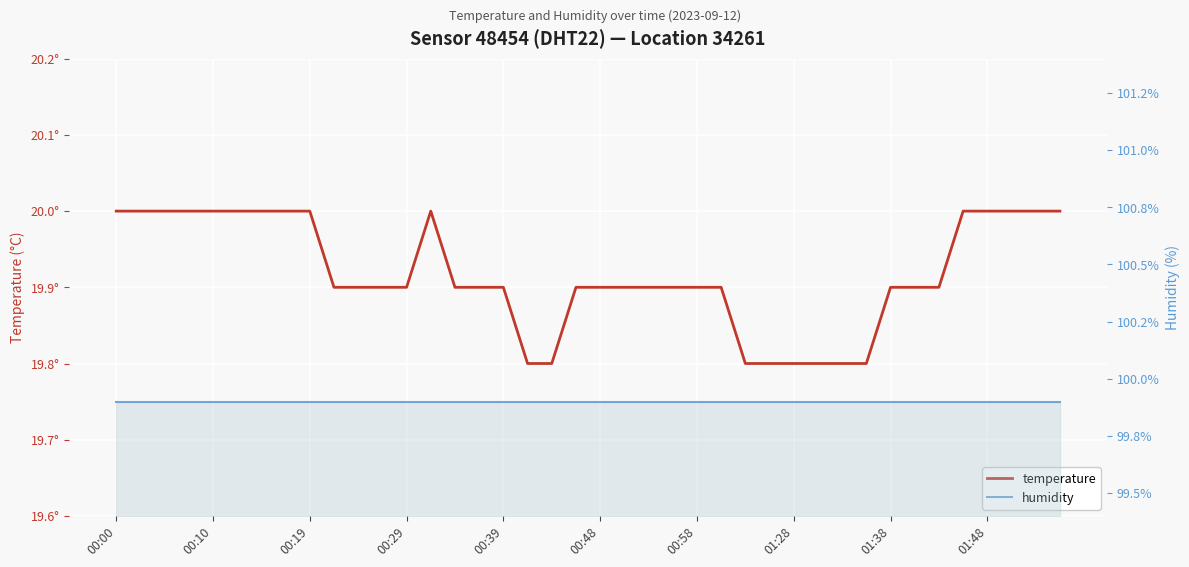

Which series has the largest range (max minus min)?

temperature